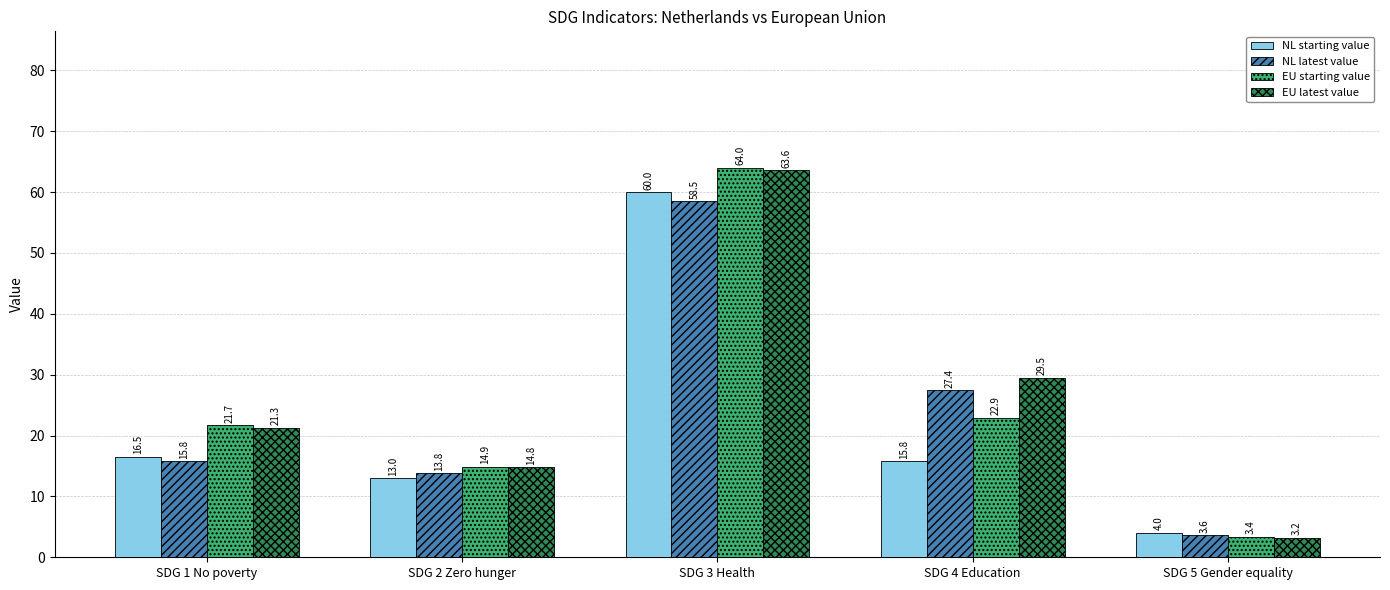

At which category is the sum across all series the highest?

SDG 3 Health